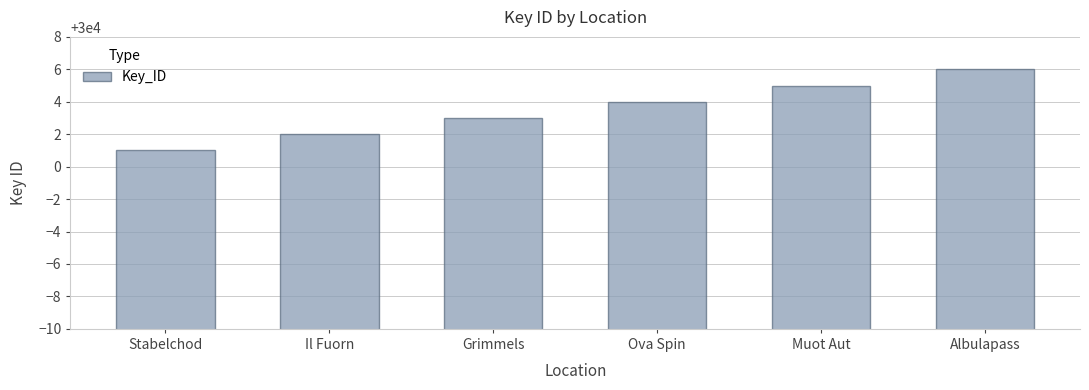

Reading left to right, what are all the values shown in this chart?

30001	30002	30003	30004	30005	30006